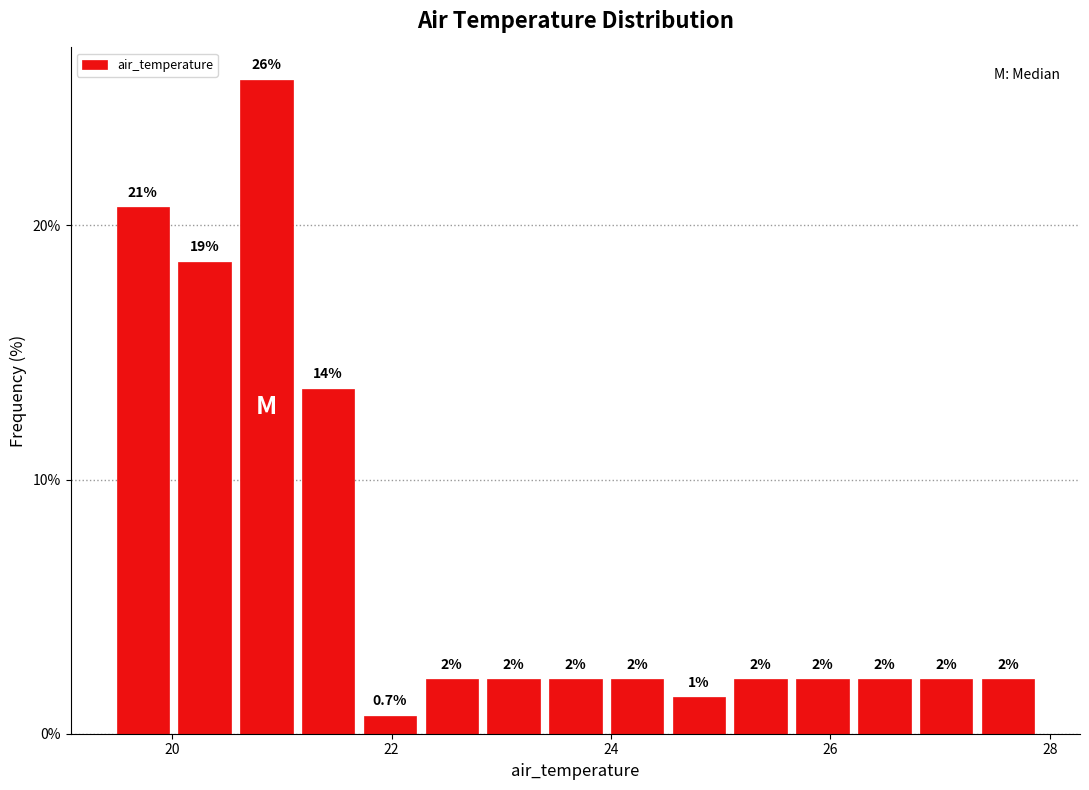

Around what value on the x-axis is the tallest bar? Give the approximate position of its centre, as read against the axis.

20.8